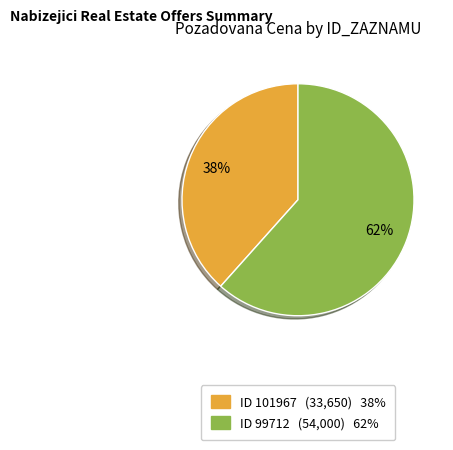

Is there a majority slice in this chart?

Yes